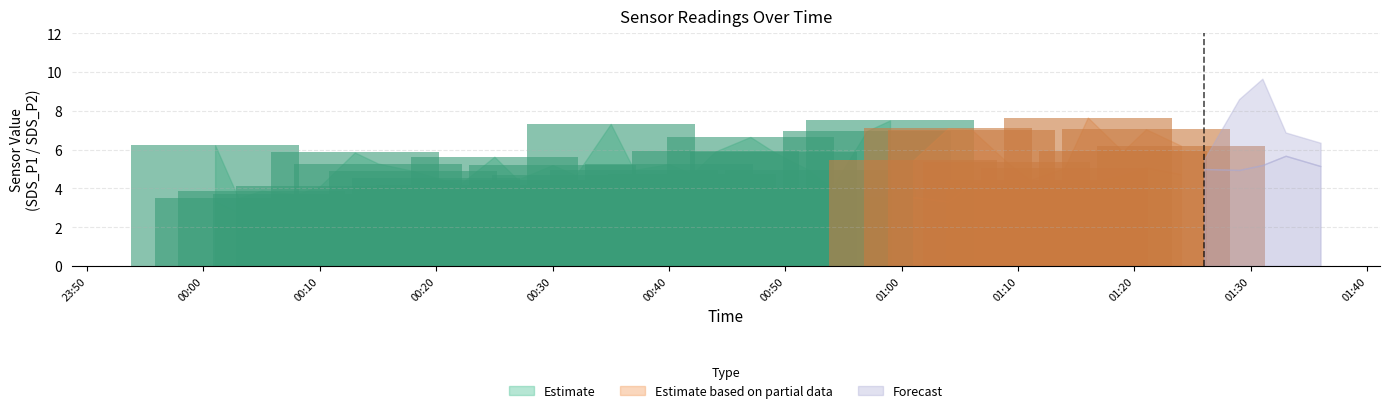

True or false: SDS_P1 has a value of 7.7 at 2022/07/05 01:16.

True